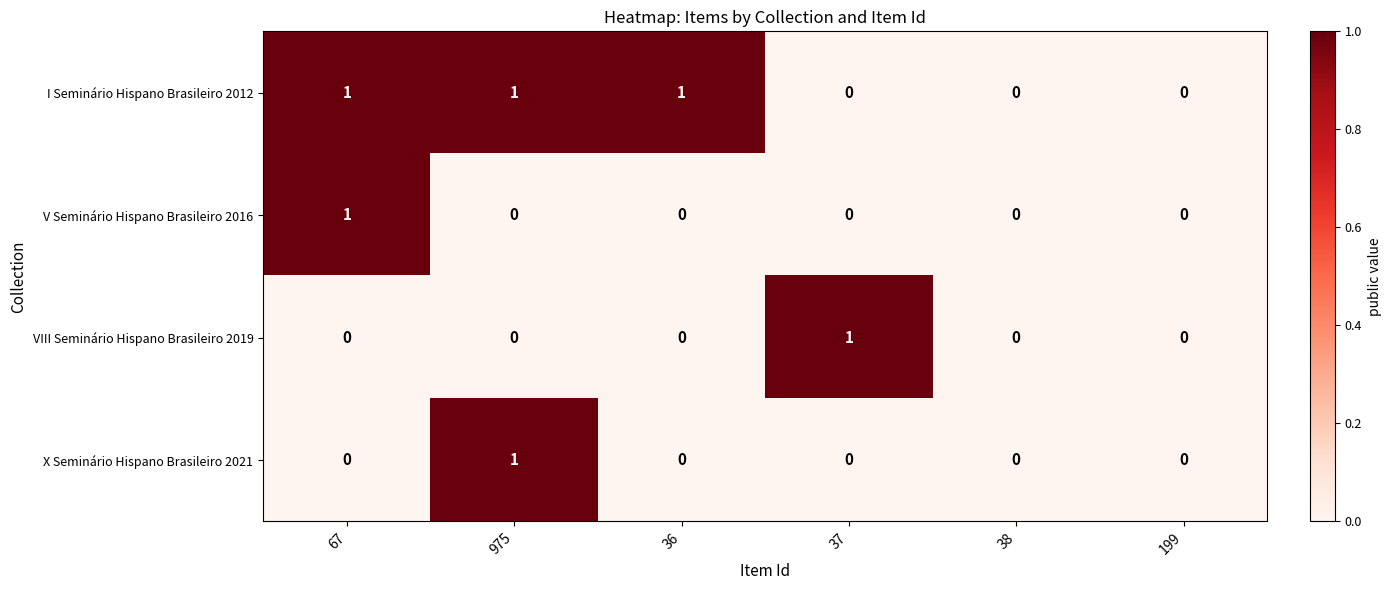

Reading left to right, list all the values displayed in this chart.

I Seminário Hispano Brasileiro 2012: 67=1	975=1	36=1	37=0	38=0	199=0
V Seminário Hispano Brasileiro 2016: 67=1	975=0	36=0	37=0	38=0	199=0
VIII Seminário Hispano Brasileiro 2019: 67=0	975=0	36=0	37=1	38=0	199=0
X Seminário Hispano Brasileiro 2021: 67=0	975=1	36=0	37=0	38=0	199=0